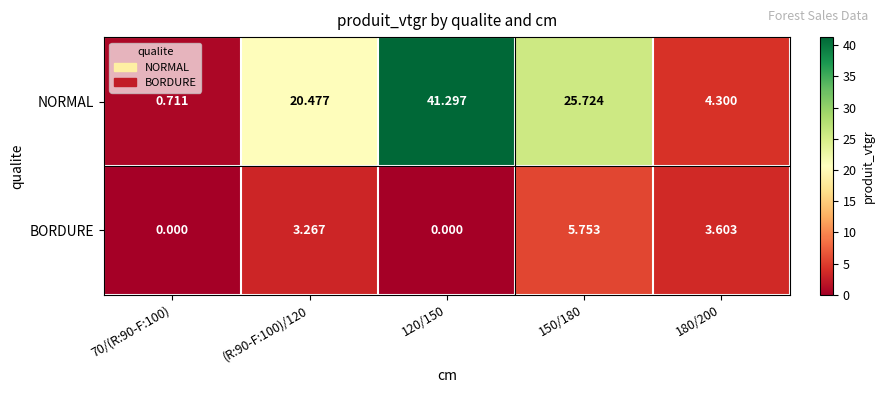

Which series changed the most between 70/(R:90-F:100) and 180/200?

BORDURE